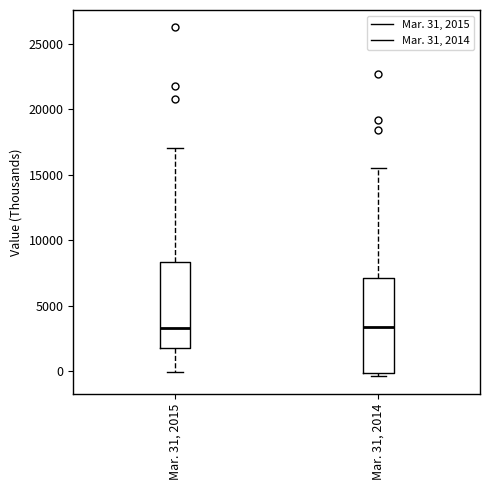

Reading left to right, read every box against the y-axis: the position of its median line, the range the box covers, and the ends of its whiskers. The values are not printed on the chart, so give them approximately, as read against the axis.

Mar. 31, 2015: median 3500, box 2000 to 8500, whiskers 0 to 17000
Mar. 31, 2014: median 3500, box 0 to 7000, whiskers -500 to 15500